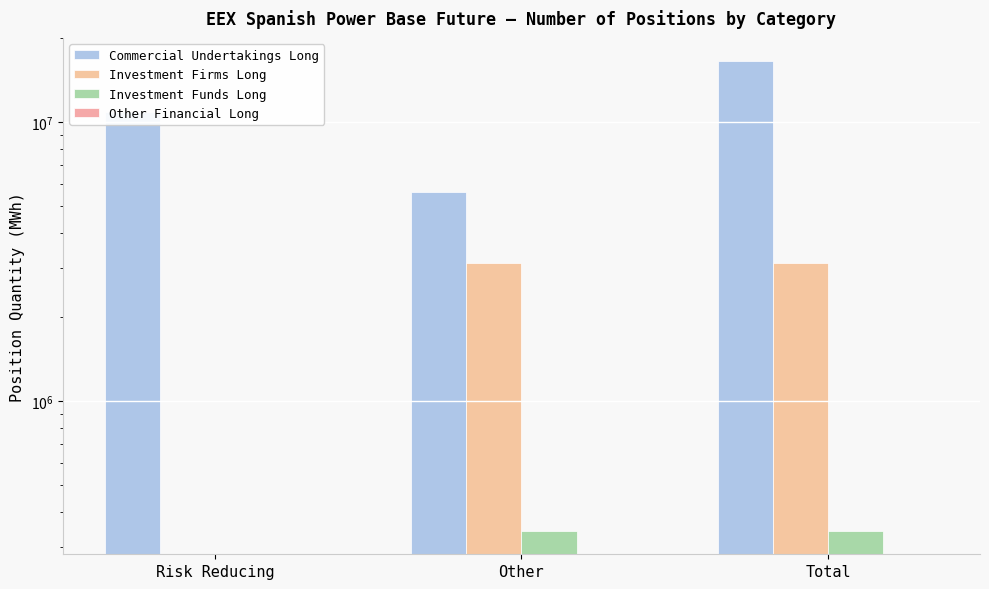

The Commercial Undertakings Long series shows 16493948 at Total. True or false?

True